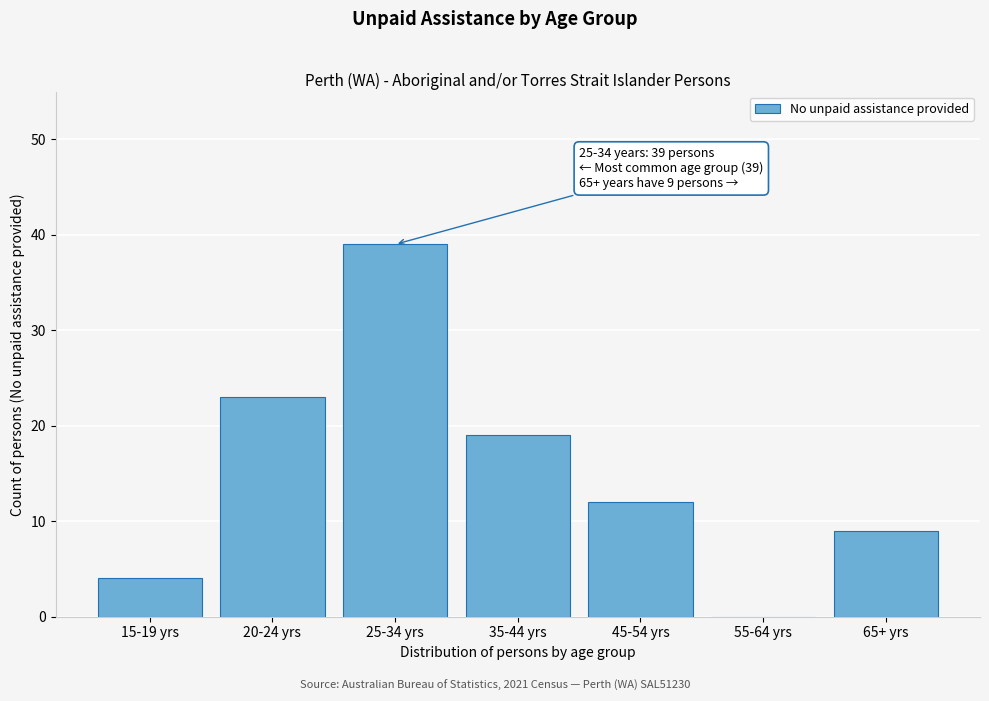

Reading right to left, what are all the values shown in this chart?

65+ yrs=9	55-64 yrs=0	45-54 yrs=12	35-44 yrs=19	25-34 yrs=39	20-24 yrs=23	15-19 yrs=4